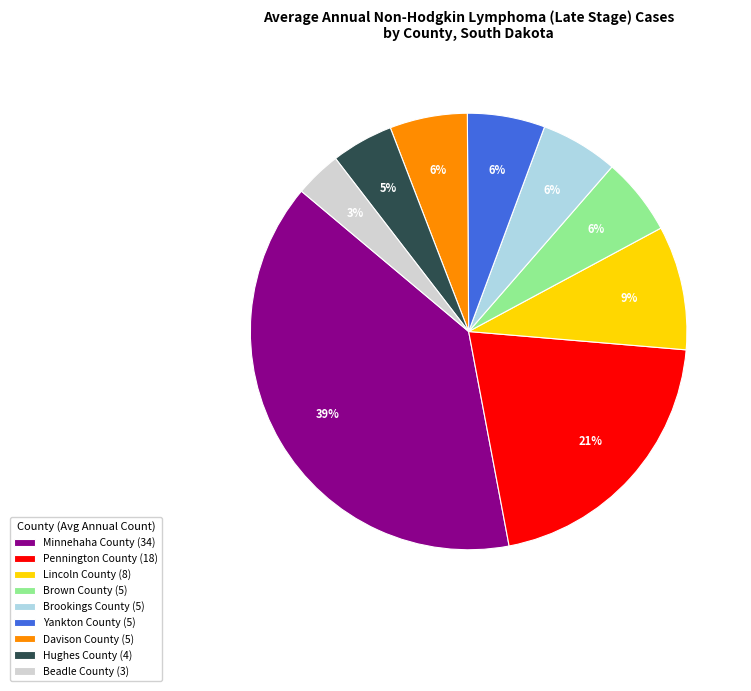

Is it true that Davison County is 6% of the pie?

True